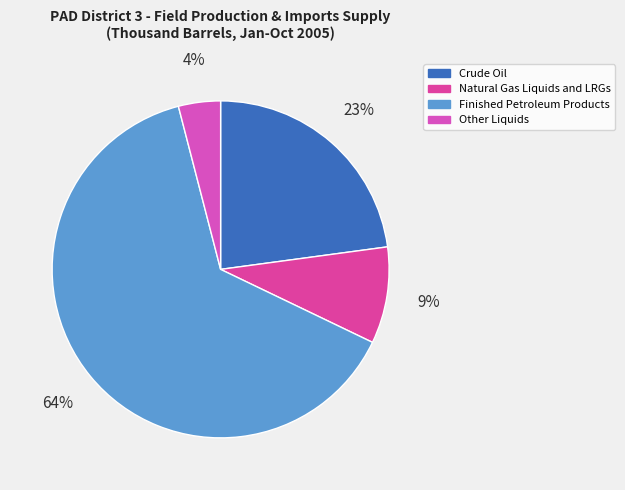

What percentage is the Natural Gas Liquids and LRGs slice, to the nearest percent?

9%